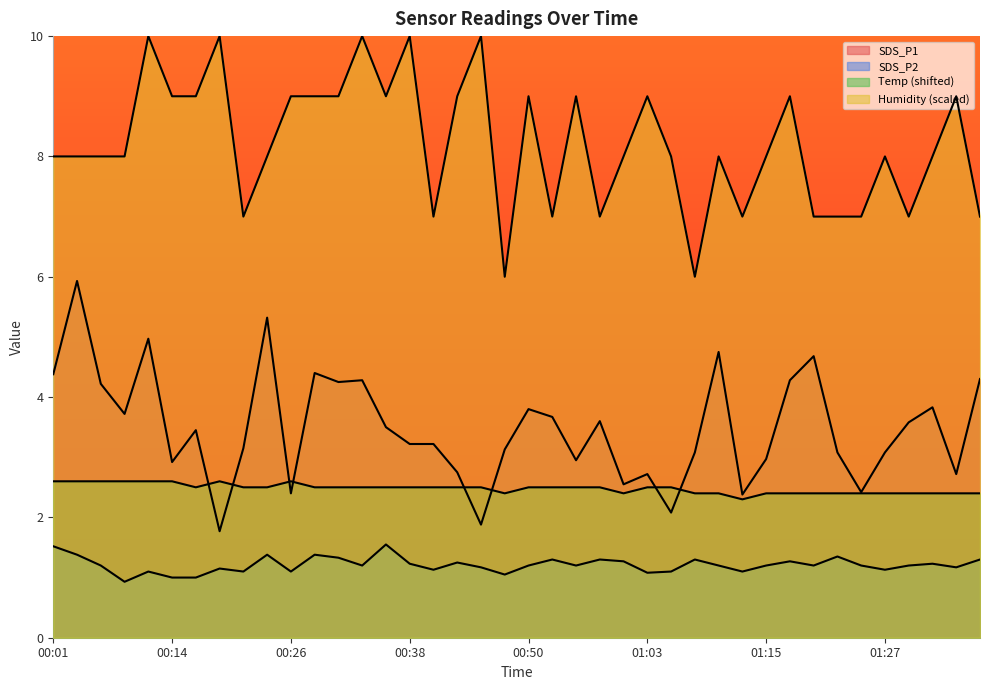

What are all the series names shown in the legend?

SDS_P1, SDS_P2, Temp, Humidity